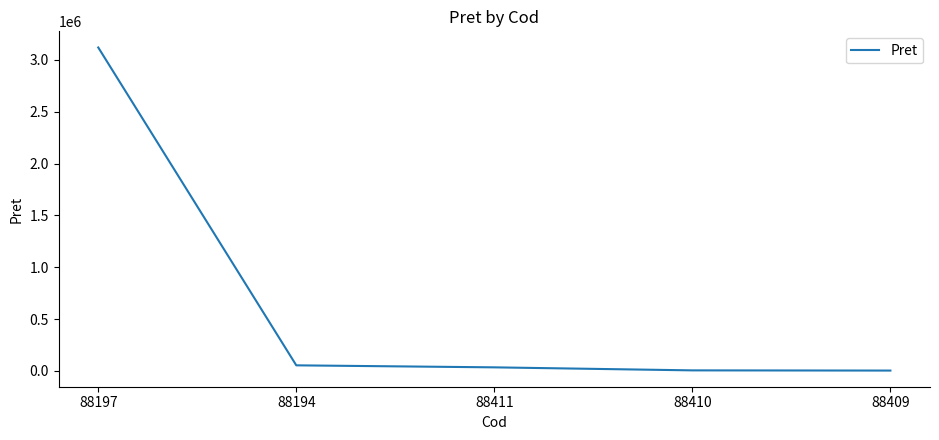

What is the greatest value displayed?

3119940